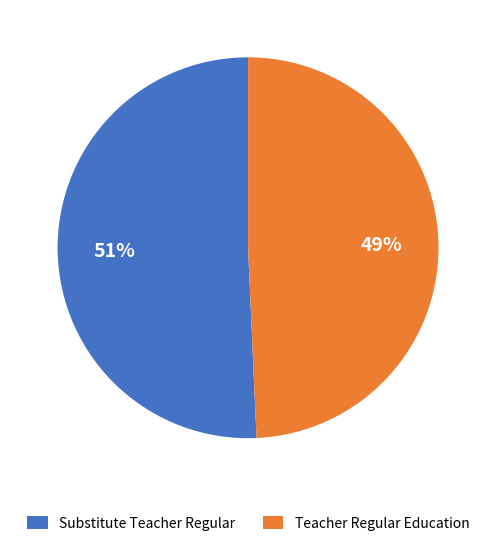

What is the ratio of the value at Teacher Regular Education to the value at Substitute Teacher Regular?

1.0